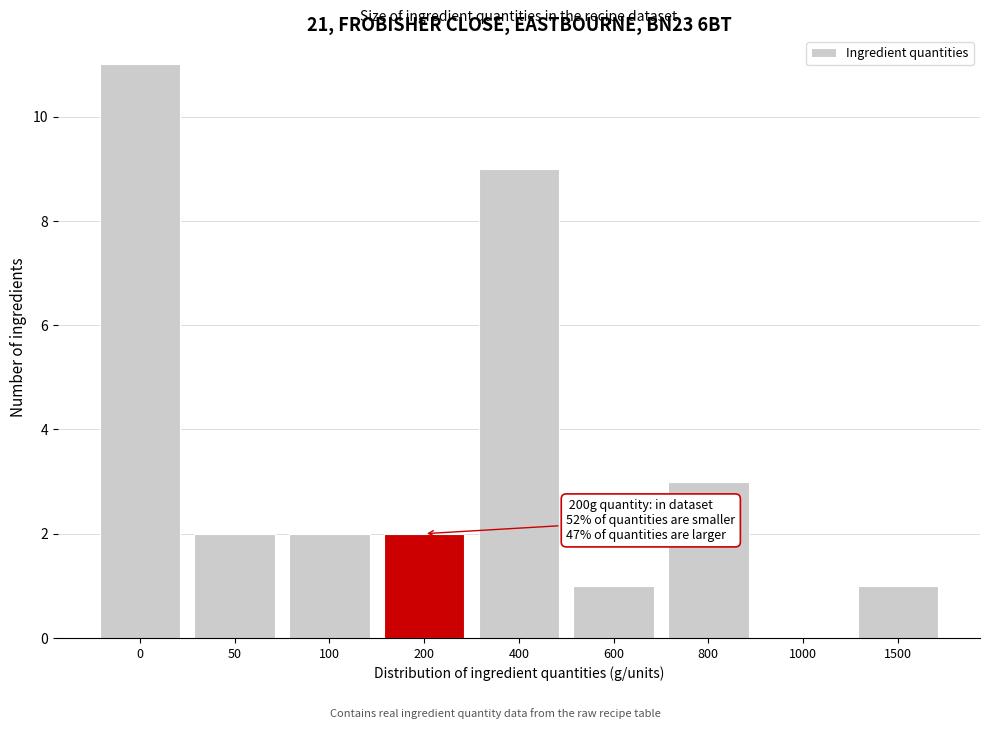

Reading left to right, list all the values displayed in this chart.

0=11	50=2	100=2	200=2	400=9	600=1	800=3	1000=0	1500=1